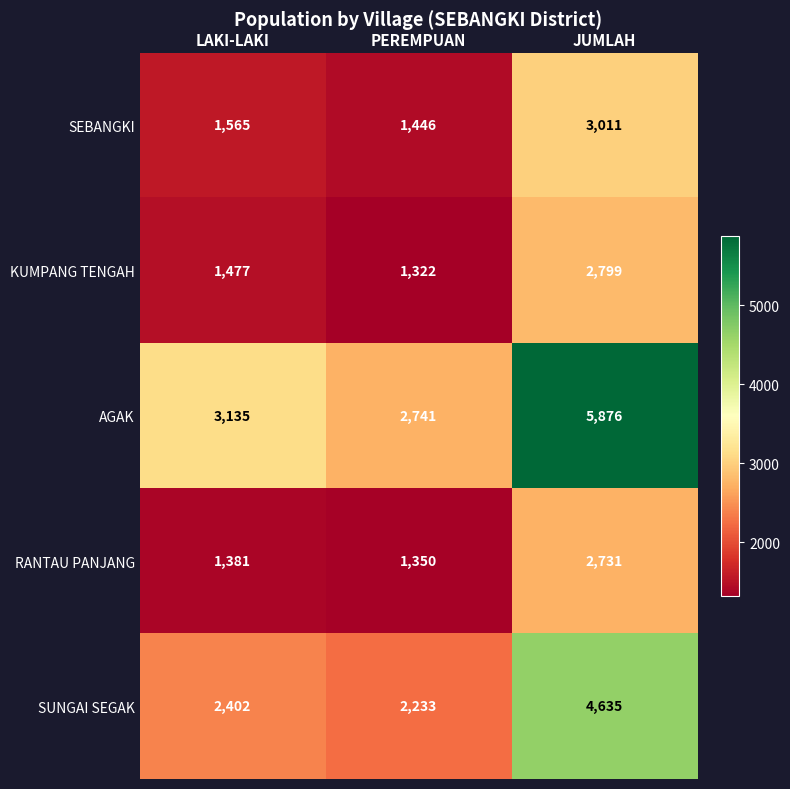

What is the average value of the SEBANGKI series?

2007